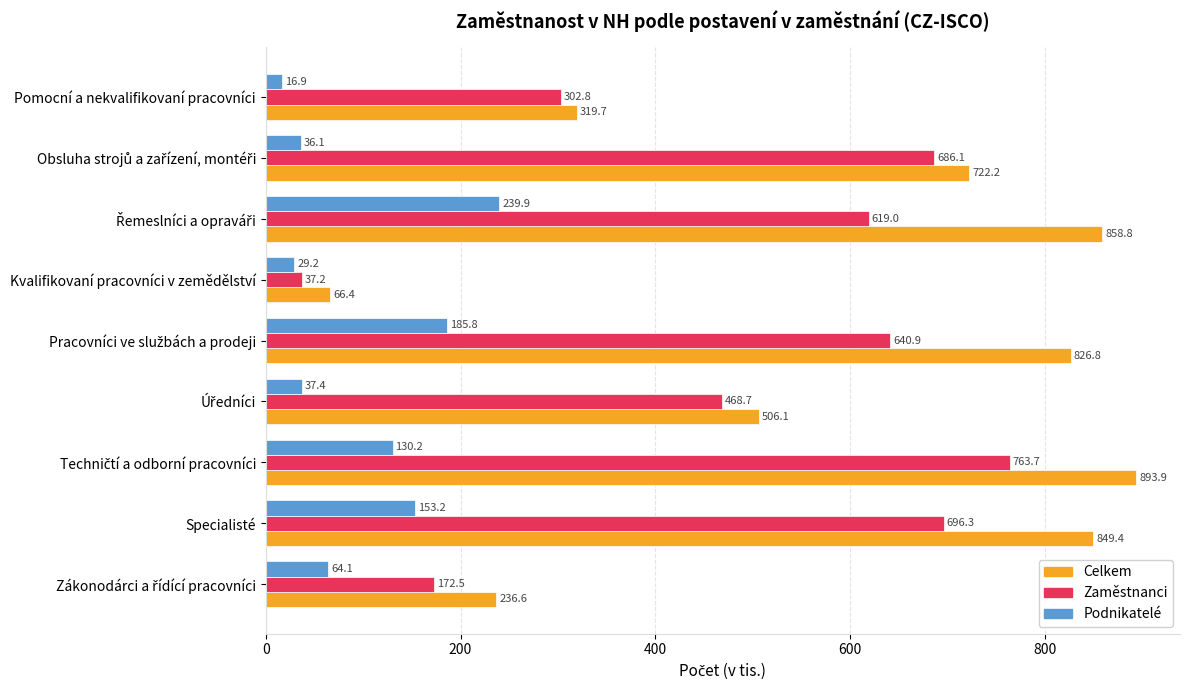

What is the difference between the maximum and minimum values in the Podnikatelé series?

223.0